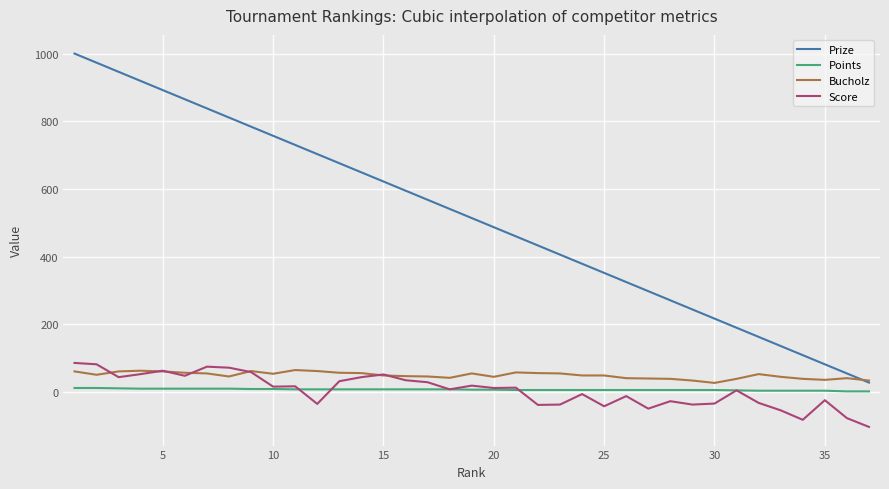

True or false: Prize and Score cross at least once.

False